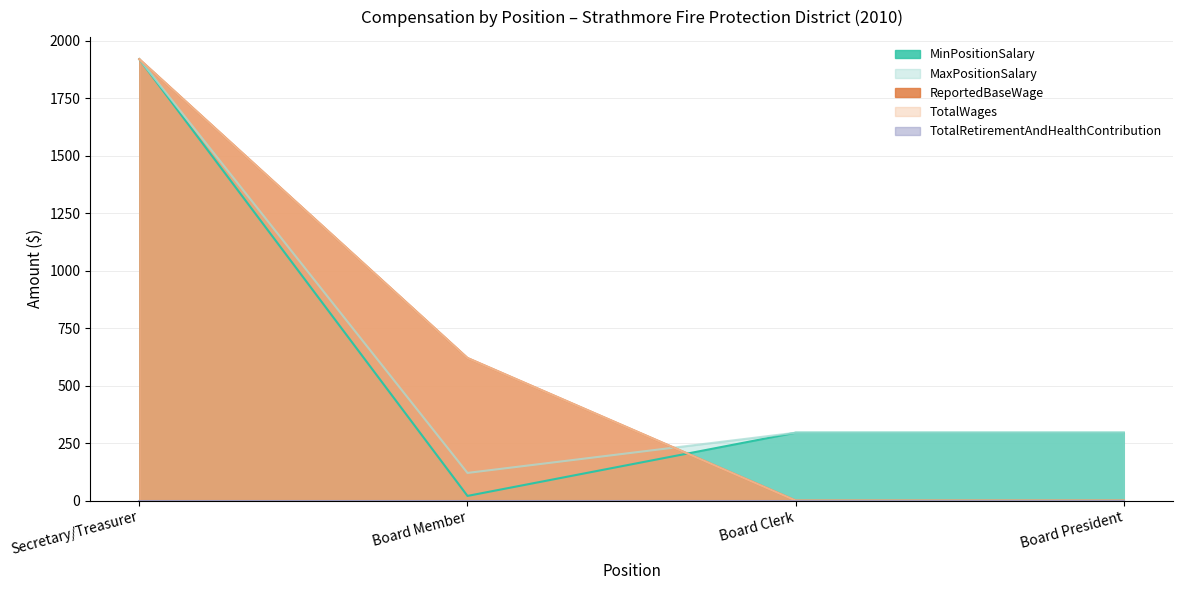

Between Secretary/Treasurer and Board President, which is larger?

Secretary/Treasurer